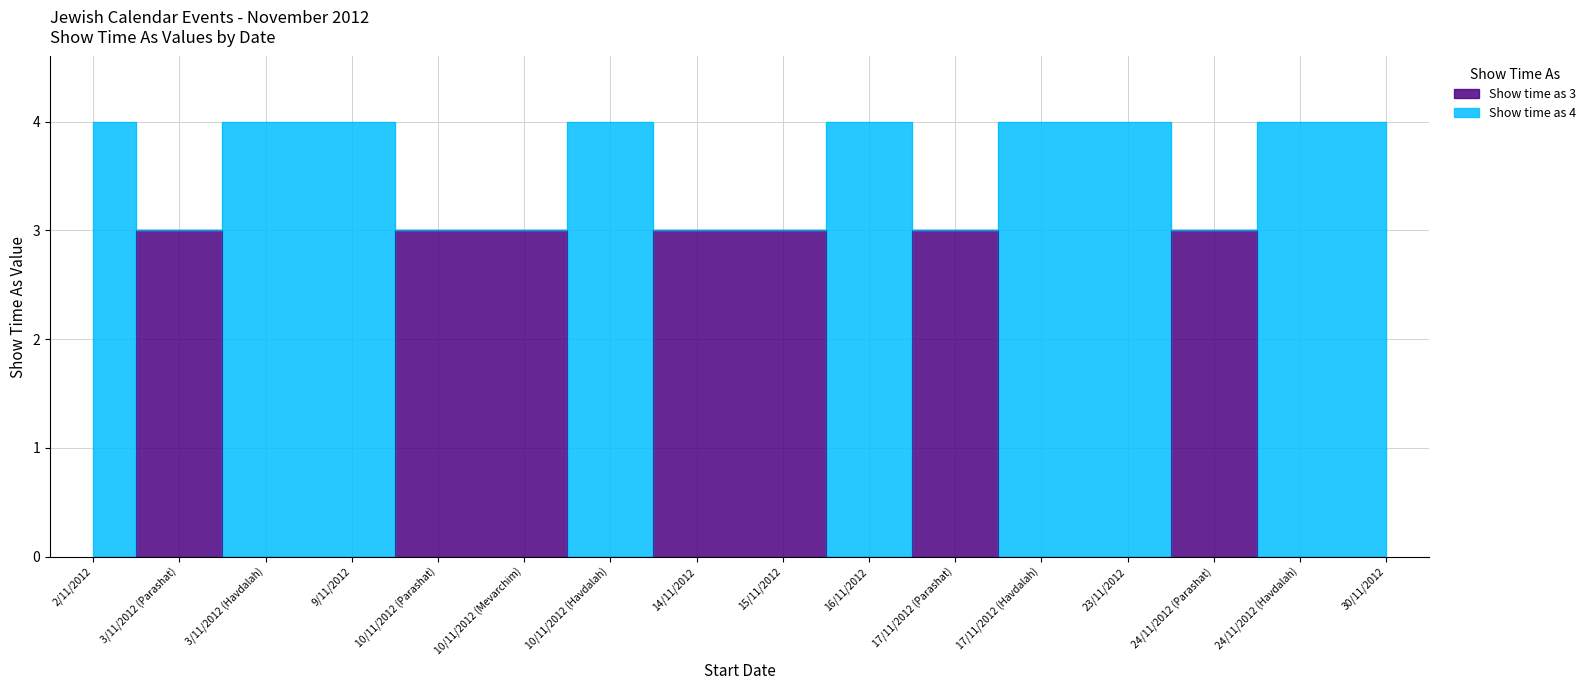

Rank the series by their maximum value, from lowest to highest.

Show time as 3, Show time as 4